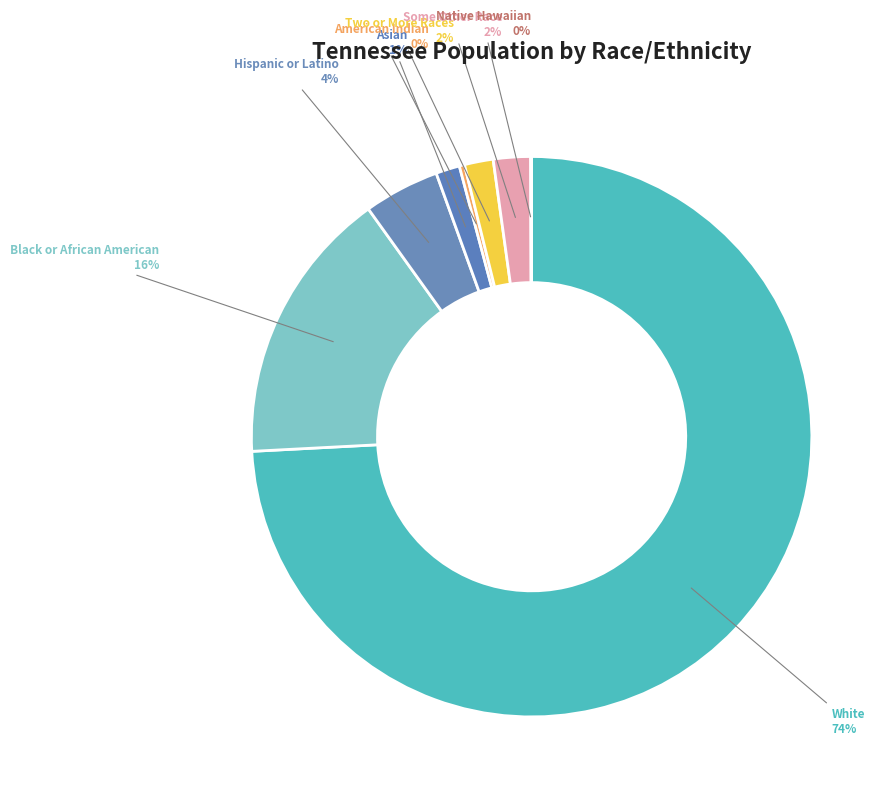

Rank the categories by value from lowest to highest.

Native Hawaiian and Other Pacific Islander, American Indian and Alaska Native, Asian alone, Two or More Races, Some Other Race alone, Hispanic or Latino, Black or African American alone, White alone